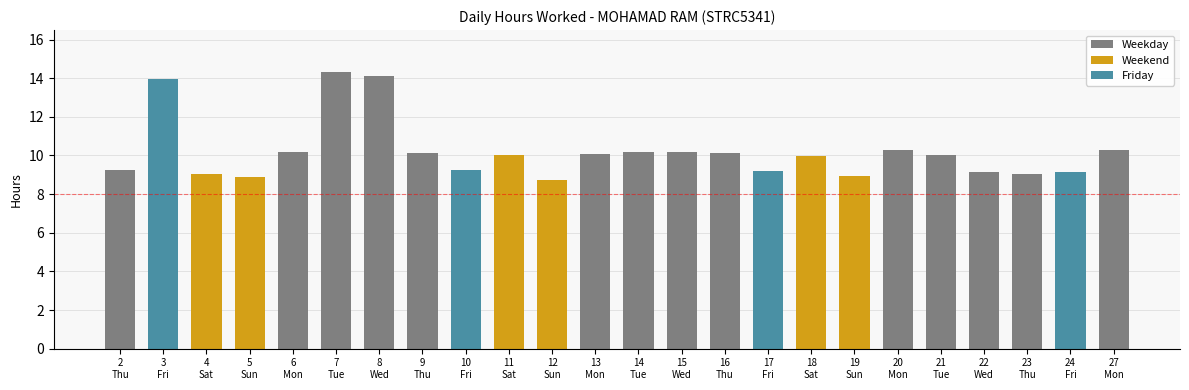

What is the value of the 4th bar from the left?

8.9